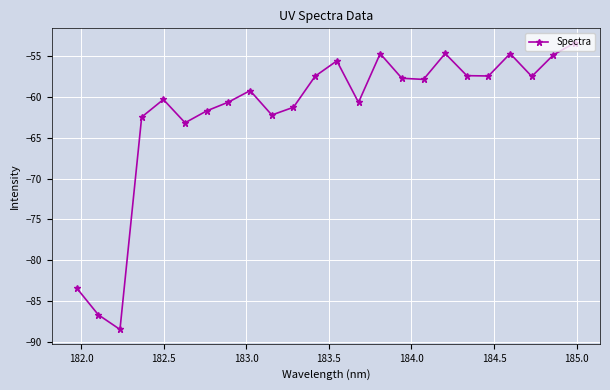

What is the smallest value displayed?

-88.5